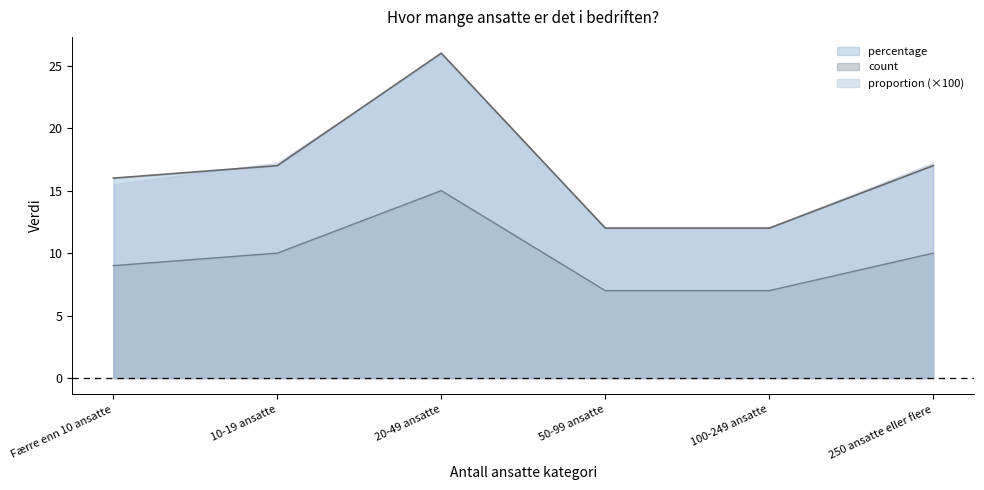

What is the difference between the maximum and minimum values in the proportion series?

14